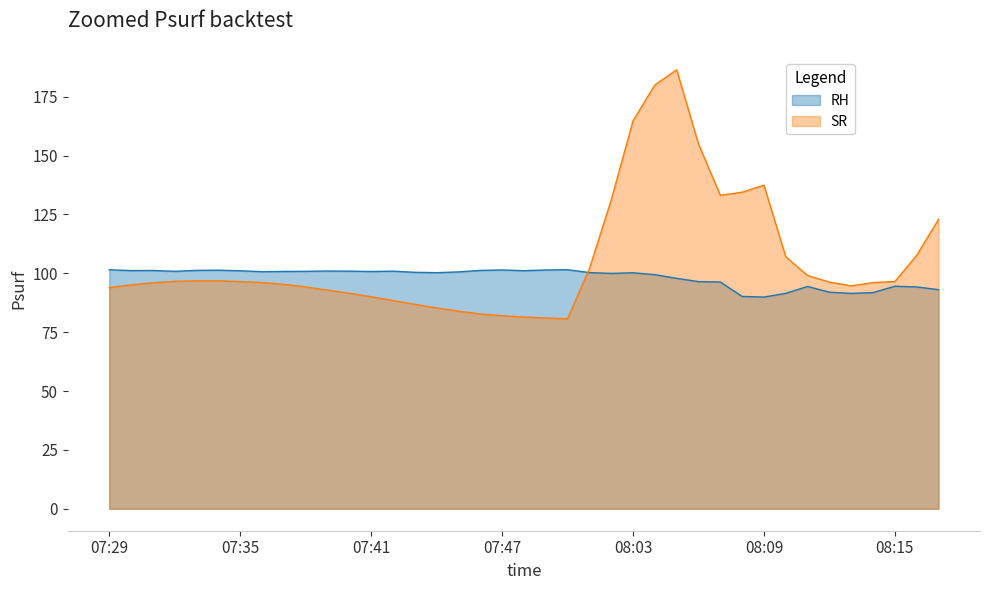

List the series in order of their overall mean, highest first.

SR, RH